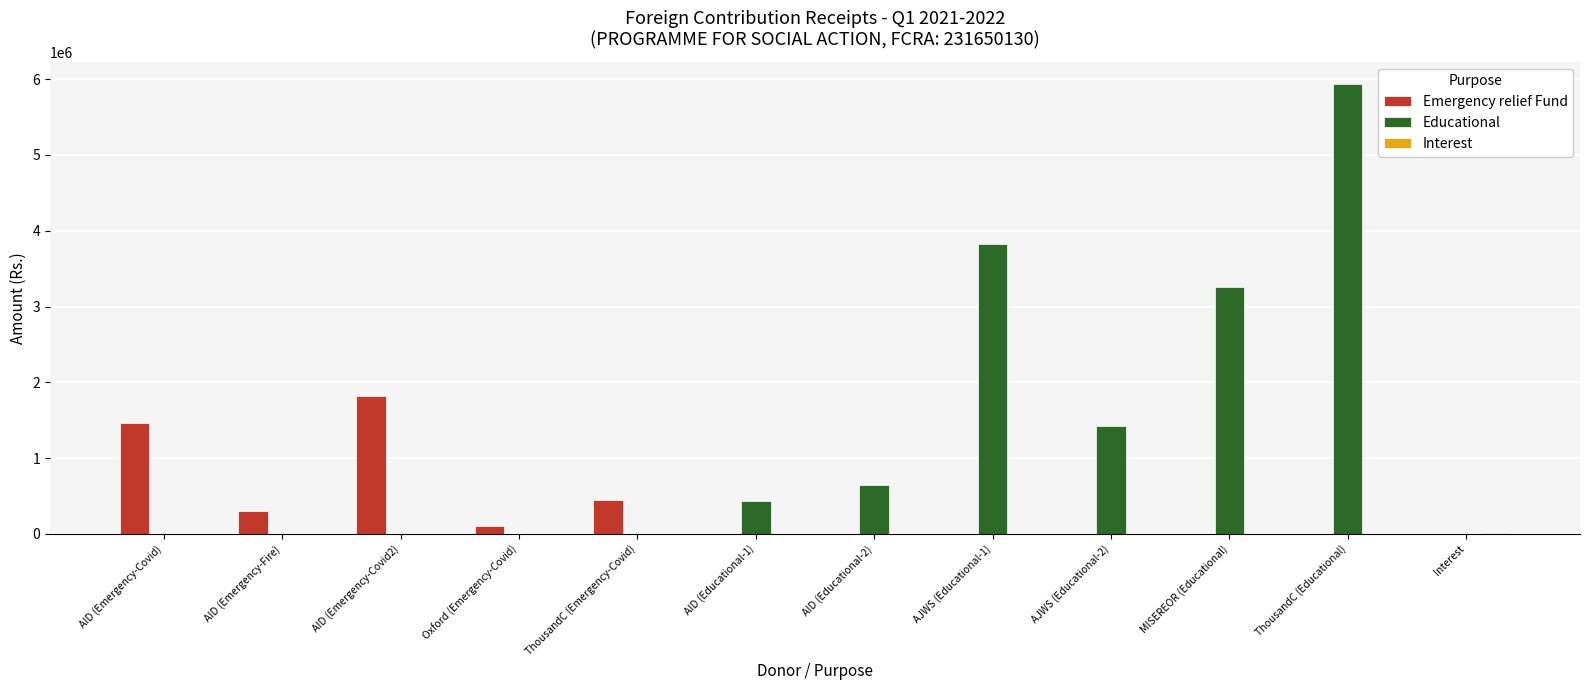

What is the maximum value shown in the chart?

5933282.0